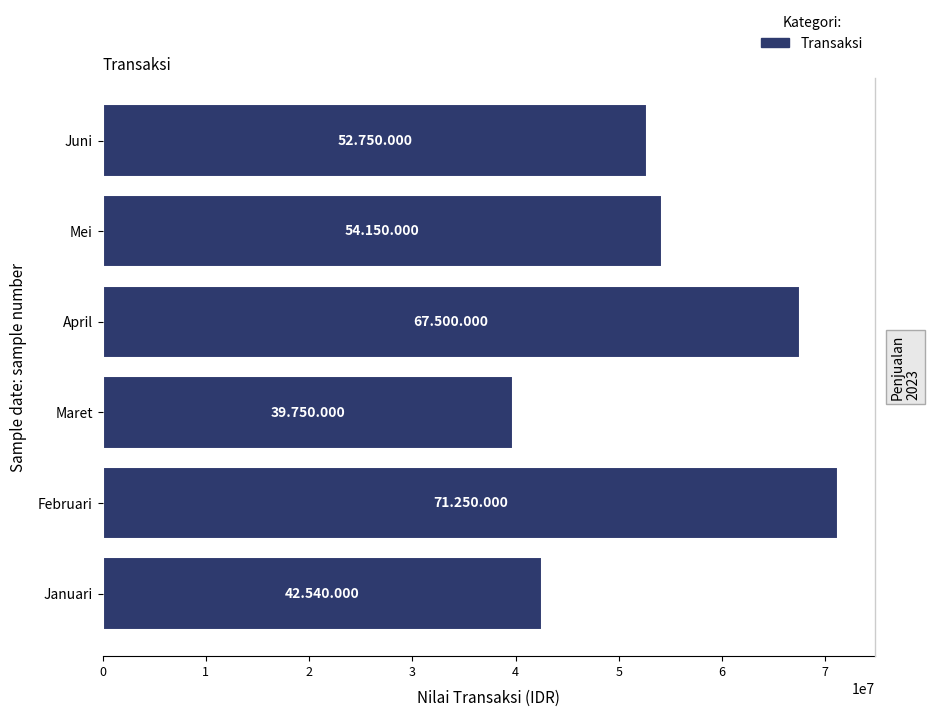

Does the chart contain stacked bars?

No